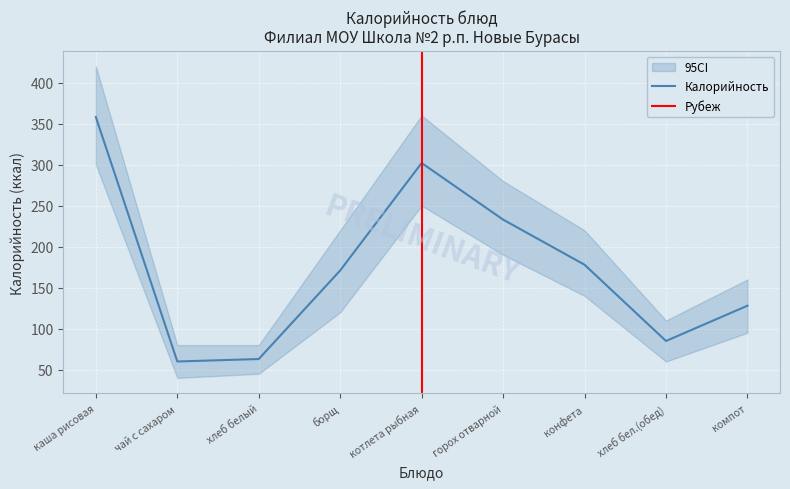

Which category has the highest value across all series?

каша рисовая